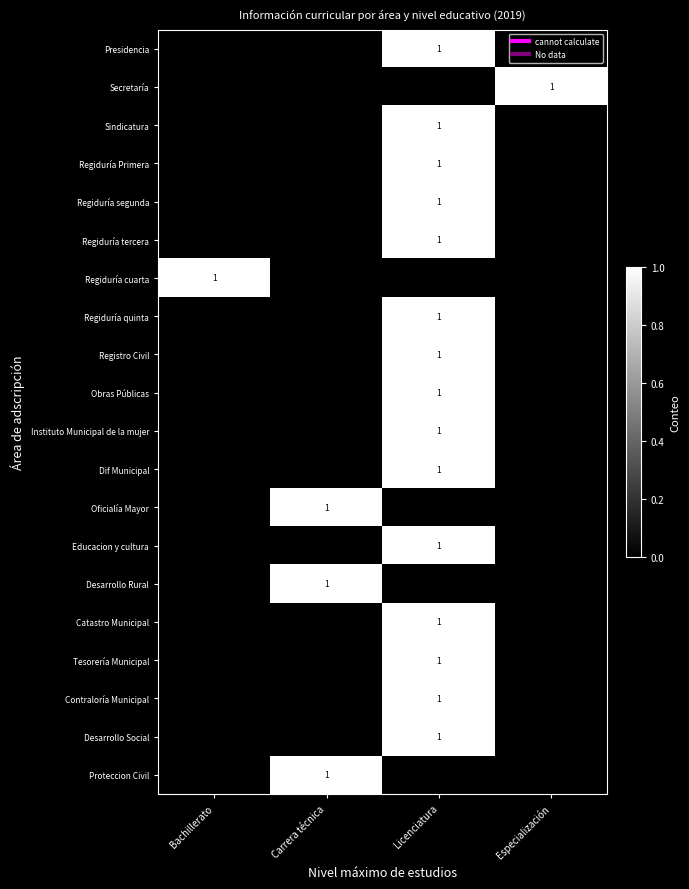

At which category is the sum across all series the highest?

Licenciatura